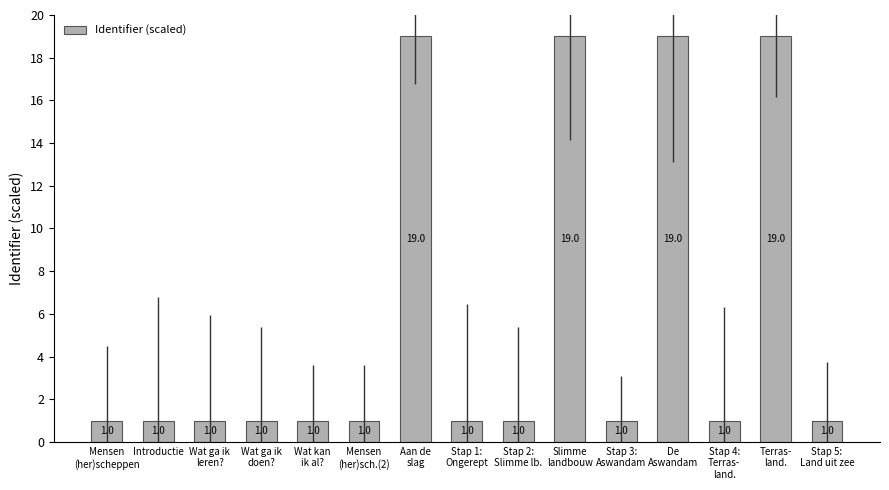

What is the change in value from Mensen
(her)sch.(2) to Aan de
slag?

+18.0